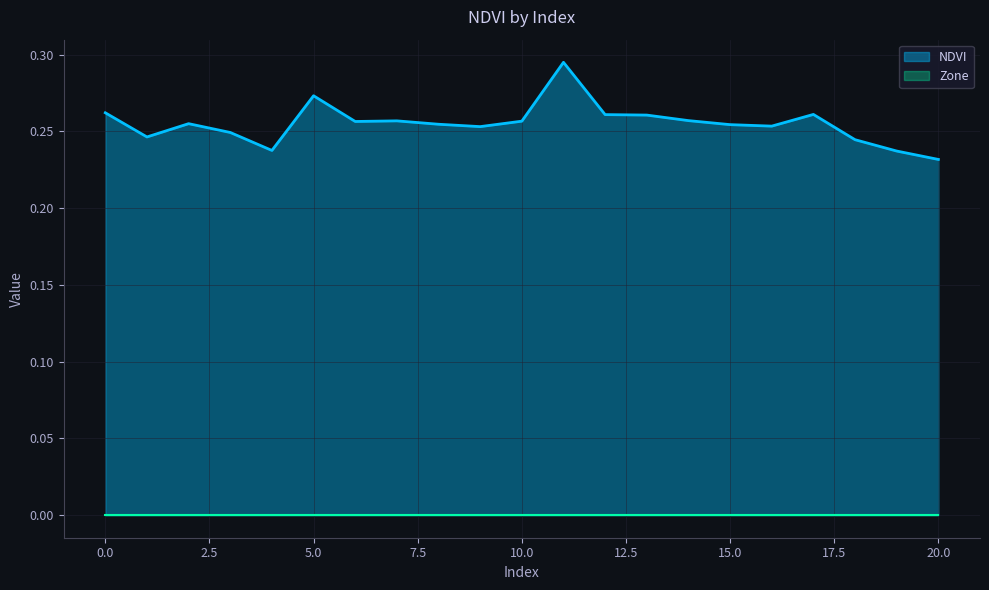

Which series has the widest spread of values?

NDVI